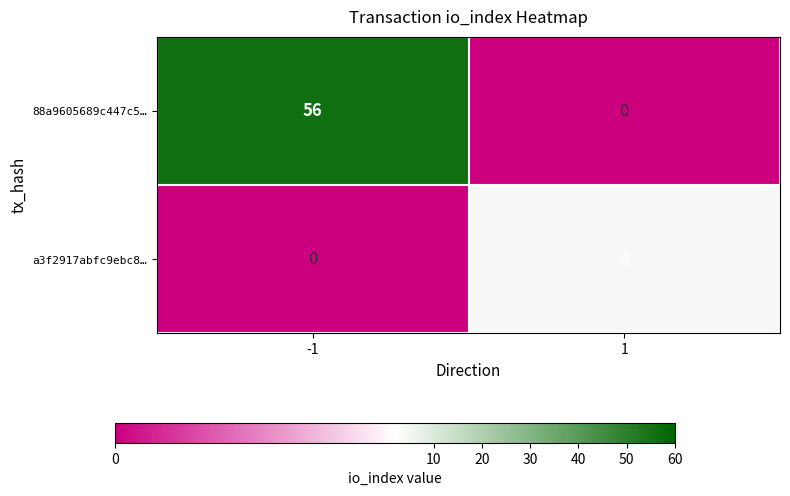

Reading right to left, extract all data points from this chart.

88a9605689c447c5…: 0	56
a3f2917abfc9ebc8…: 4	0